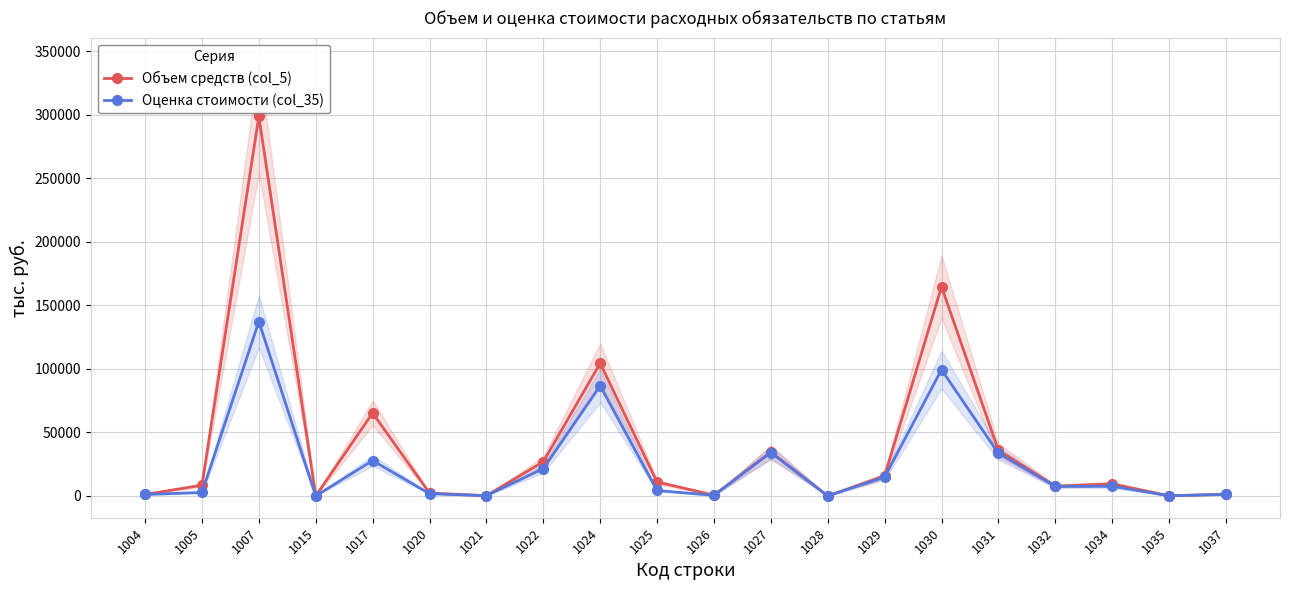

Reading left to right, extract all data points from this chart.

Объем средств (col_5): 1144.1	8440.3	298898.4	20.0	65302.0	2267.7	194.0	26934.2	104508.0	10958.0	615.2	34595.5	31.2	15775.4	164798.6	35973.0	7725.1	9520.9	109.3	1290.8
Оценка стоимости (col_35): 1144.1	2715.3	137339.5	20.0	27857.3	1778.3	194.0	21469.5	86704.6	4281.8	447.2	34137.6	31.2	14800.0	99395.9	33534.5	7475.9	7572.2	109.3	1290.8